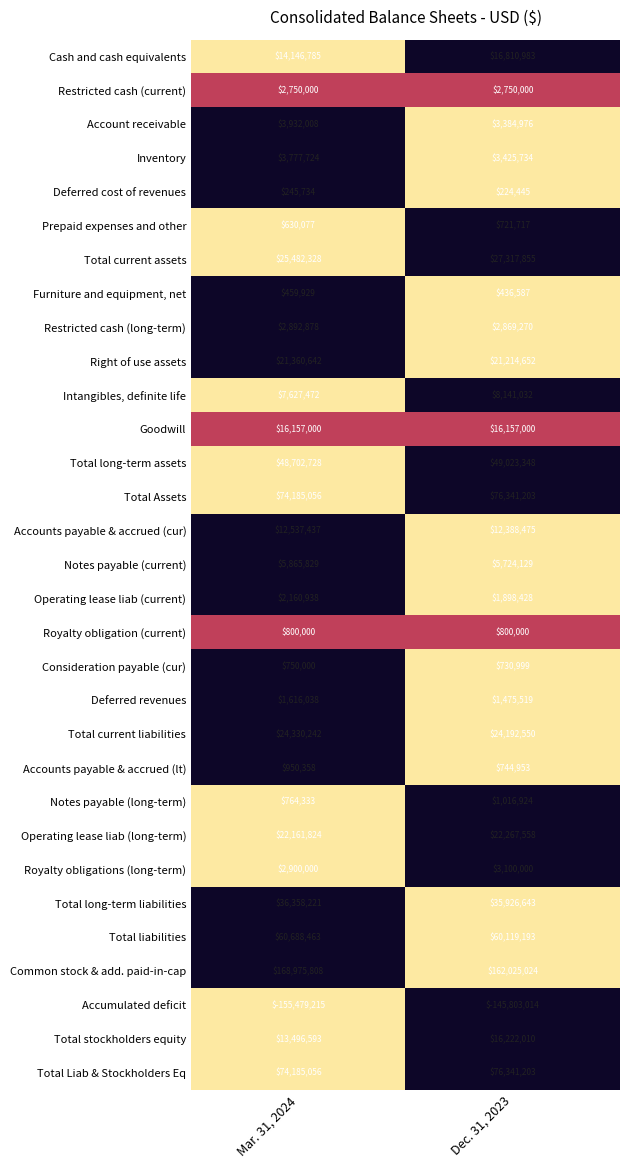

List the labels in order of Operating lease liab (current) value, largest first.

Mar. 31, 2024, Dec. 31, 2023